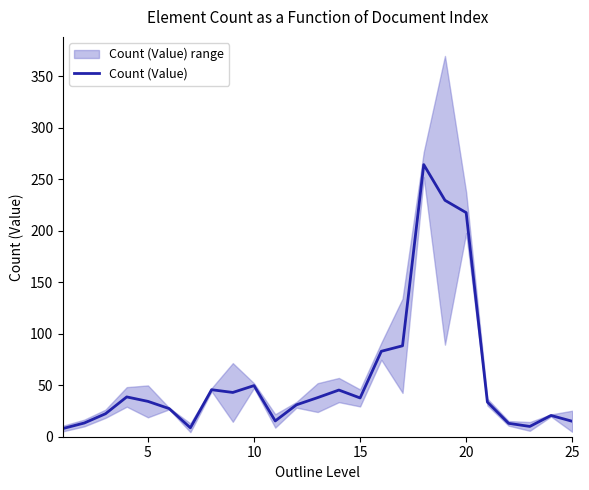

Reading left to right, what are all the values shown in this chart?

8.0	13.3	22.3	38.7	34.3	27.3	8.7	45.7	43.0	49.7	15.3	31.0	38.0	45.3	37.7	83.0	88.3	264.3	229.7	217.7	33.7	13.0	10.0	20.7	15.0